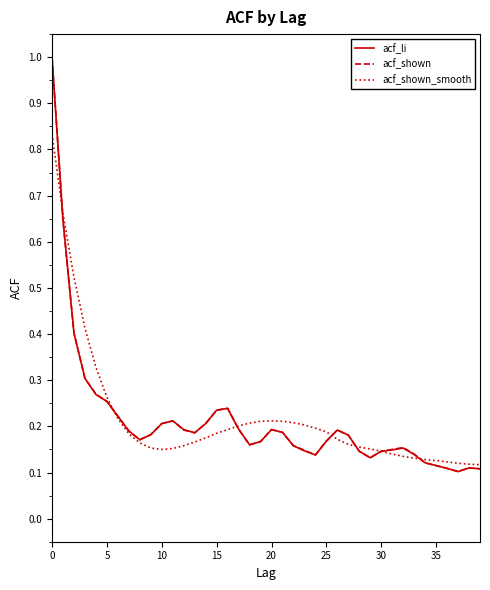

What is the maximum value for acf_li?

1.0